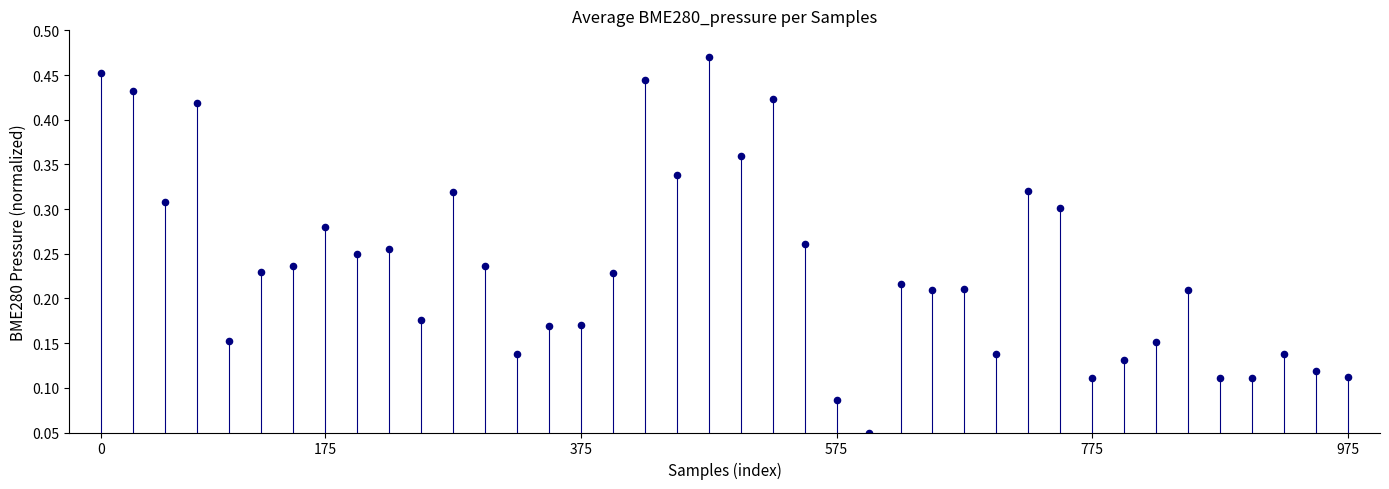

How many data points are displayed?

40